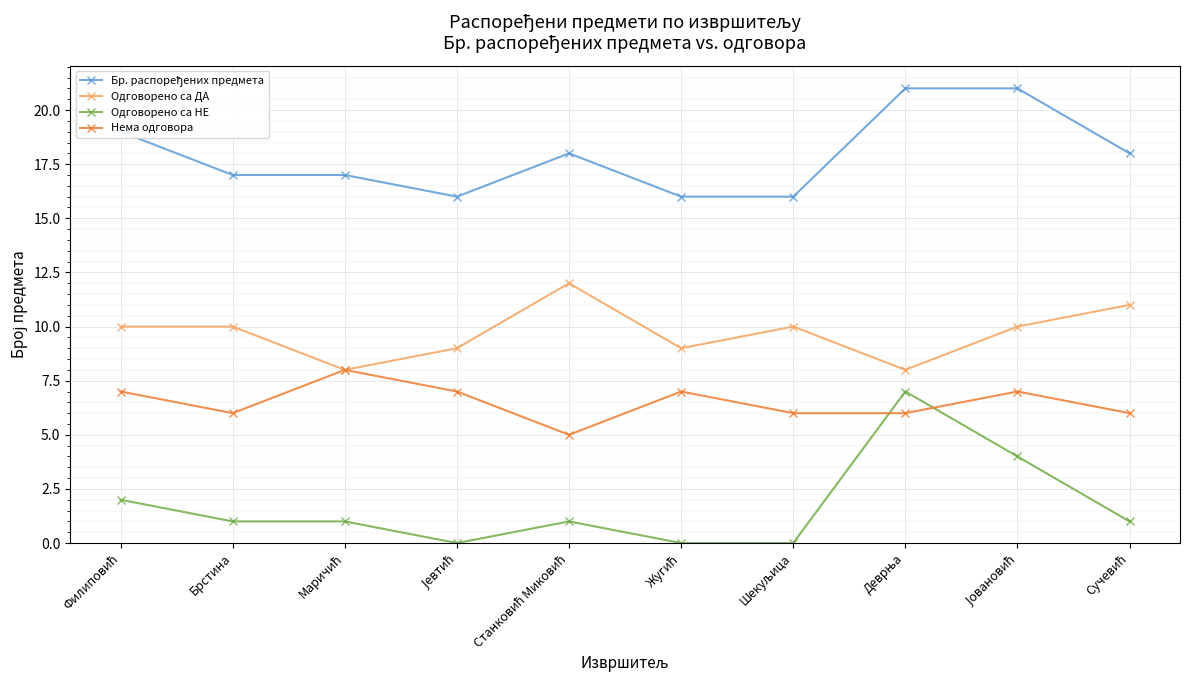

What is the lowest value of the Нема одговора series?

5